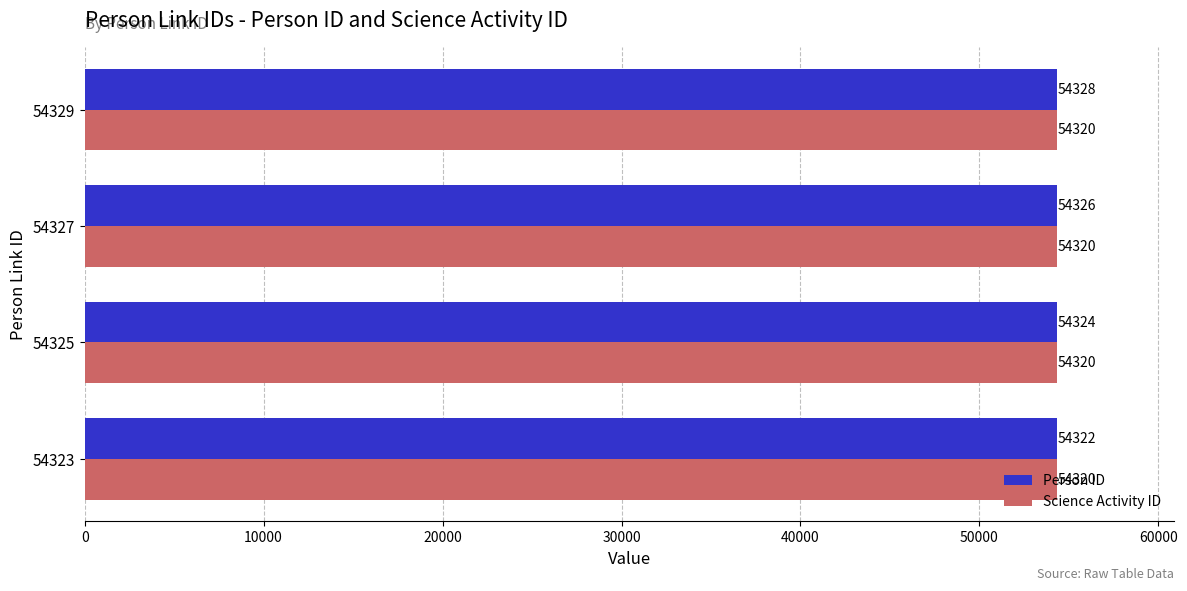

True or false: Science Activity ID has a value of 16786 at 54329.

False